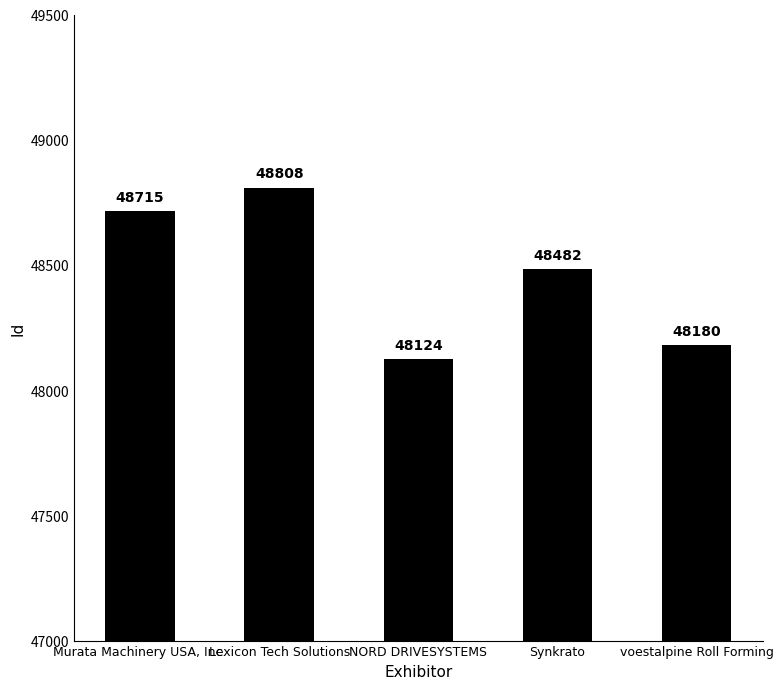

List the labels in order of value, largest first.

Lexicon Tech Solutions, Murata Machinery USA, Inc., Synkrato, voestalpine Roll Forming, NORD DRIVESYSTEMS